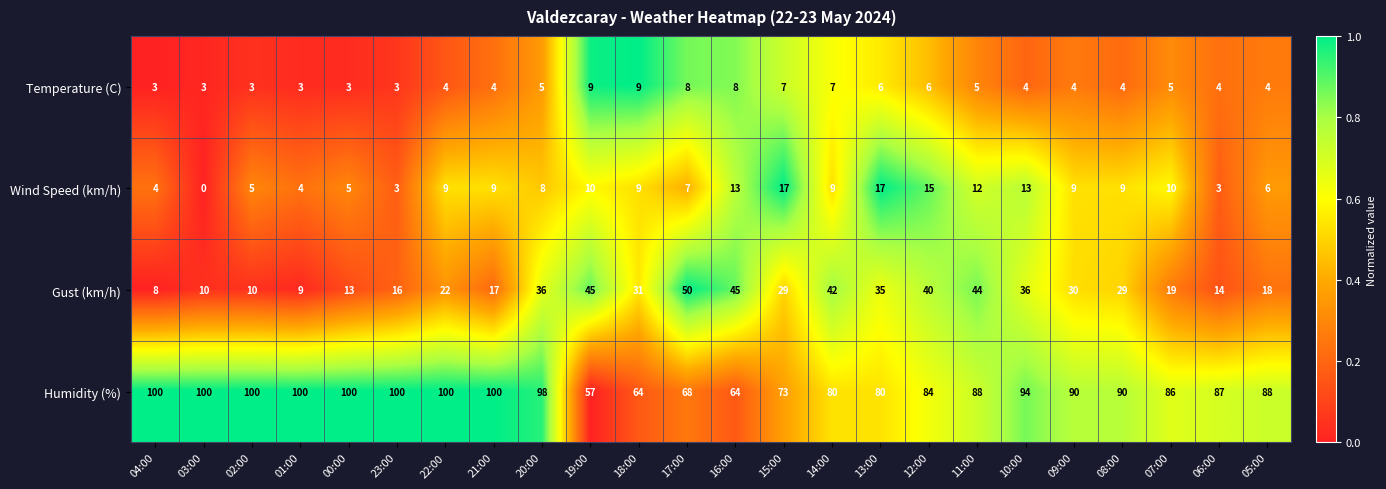

Which series changed the most between 04:00 and 16:00?

Gust (km/h)